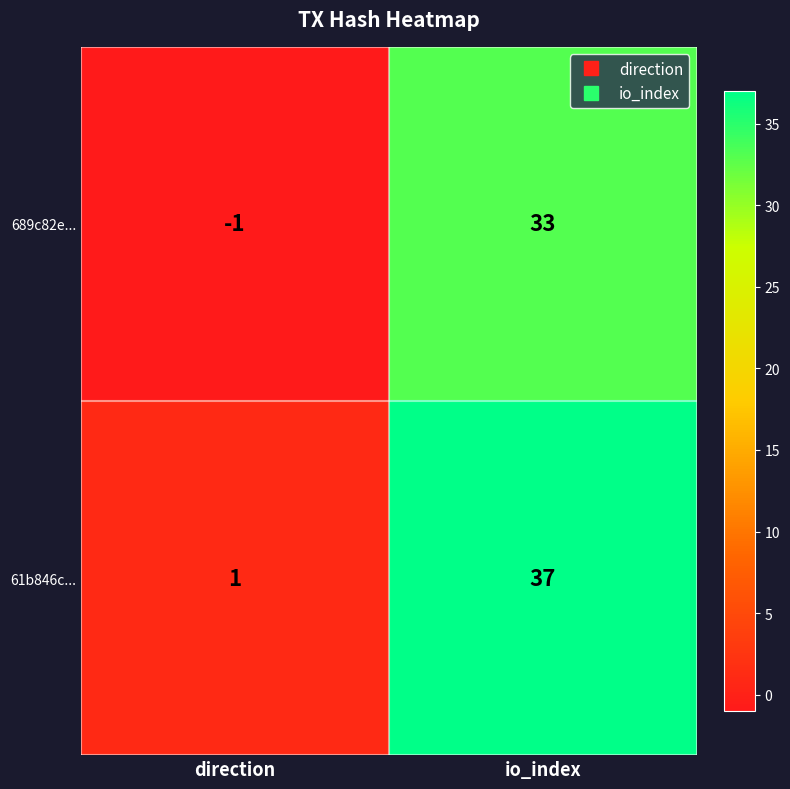

What is the difference between the maximum and minimum values in the 689c82e... series?

34